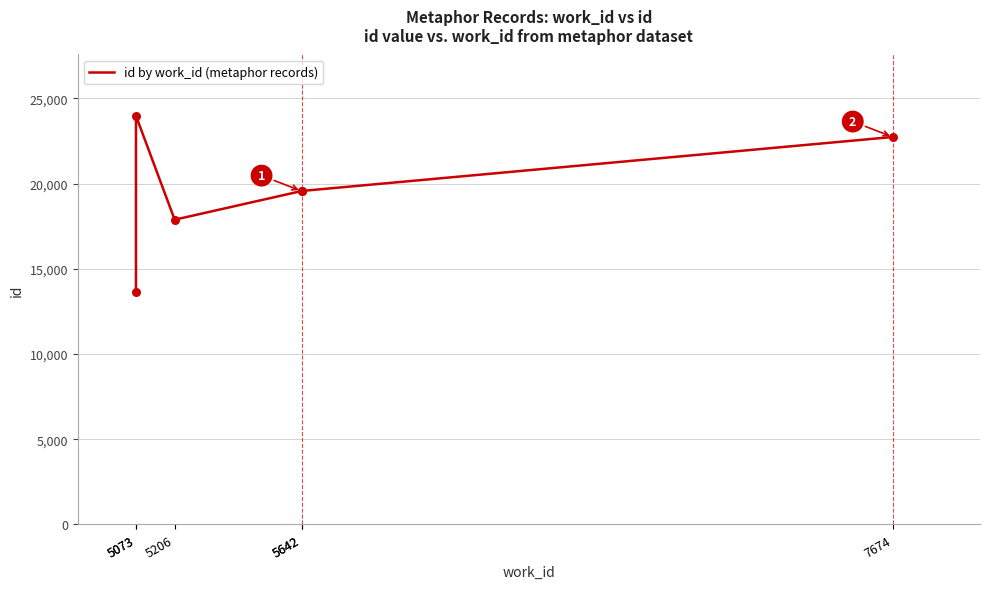

What is the change in value from 5073 to 7674?

-1244